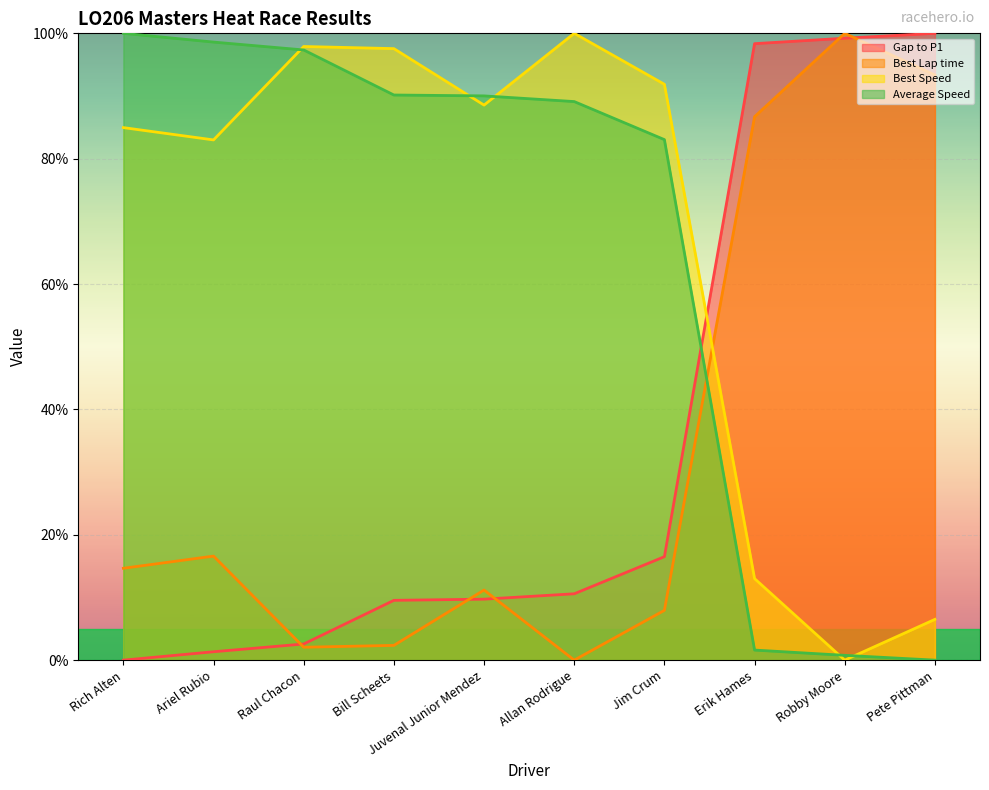

List the labels in order of Best Speed value, smallest first.

Robby Moore, Pete Pittman, Erik Hames, Ariel Rubio, Rich Alten, Juvenal Junior Mendez, Jim Crum, Bill Scheets, Raul Chacon, Allan Rodrigue